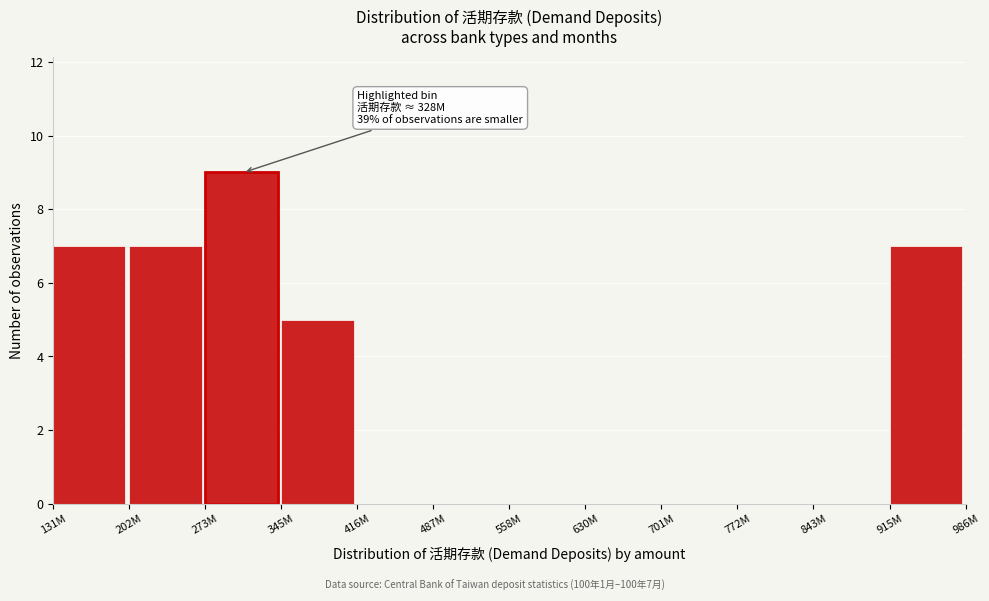

Reading right to left, extract all data points from this chart.

915M=7	843M=0	772M=0	701M=0	630M=0	558M=0	487M=0	416M=0	345M=5	273M=9	202M=7	131M=7